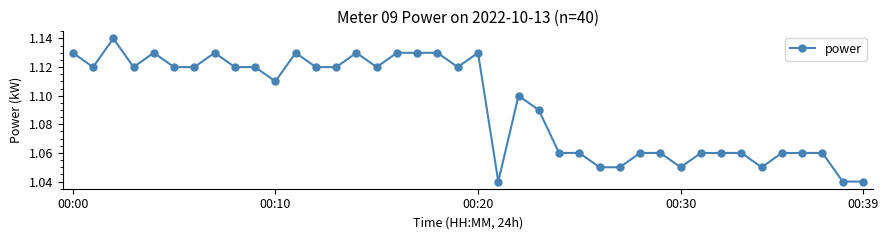

How many values are between 1 and 2?

40